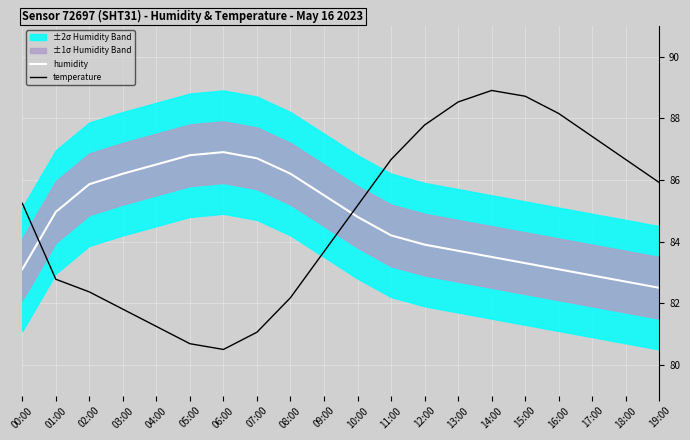

Which label corresponds to the largest value in the chart?

14:00